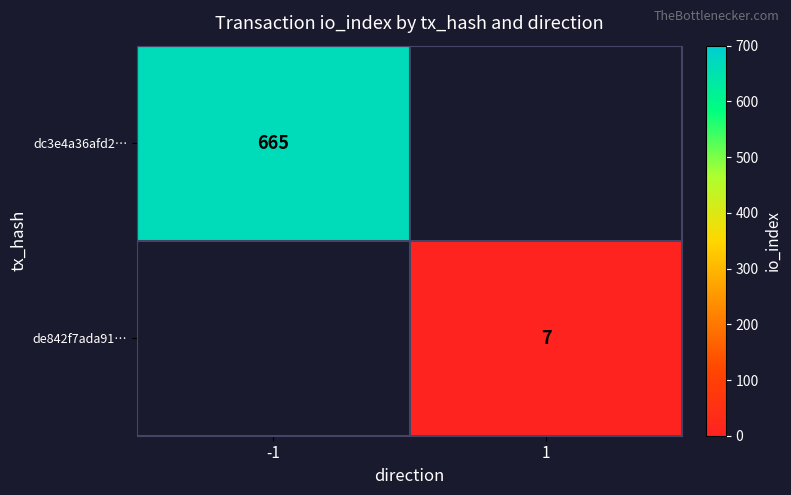

The dc3e4a36afd2… series shows 665 at -1. True or false?

True